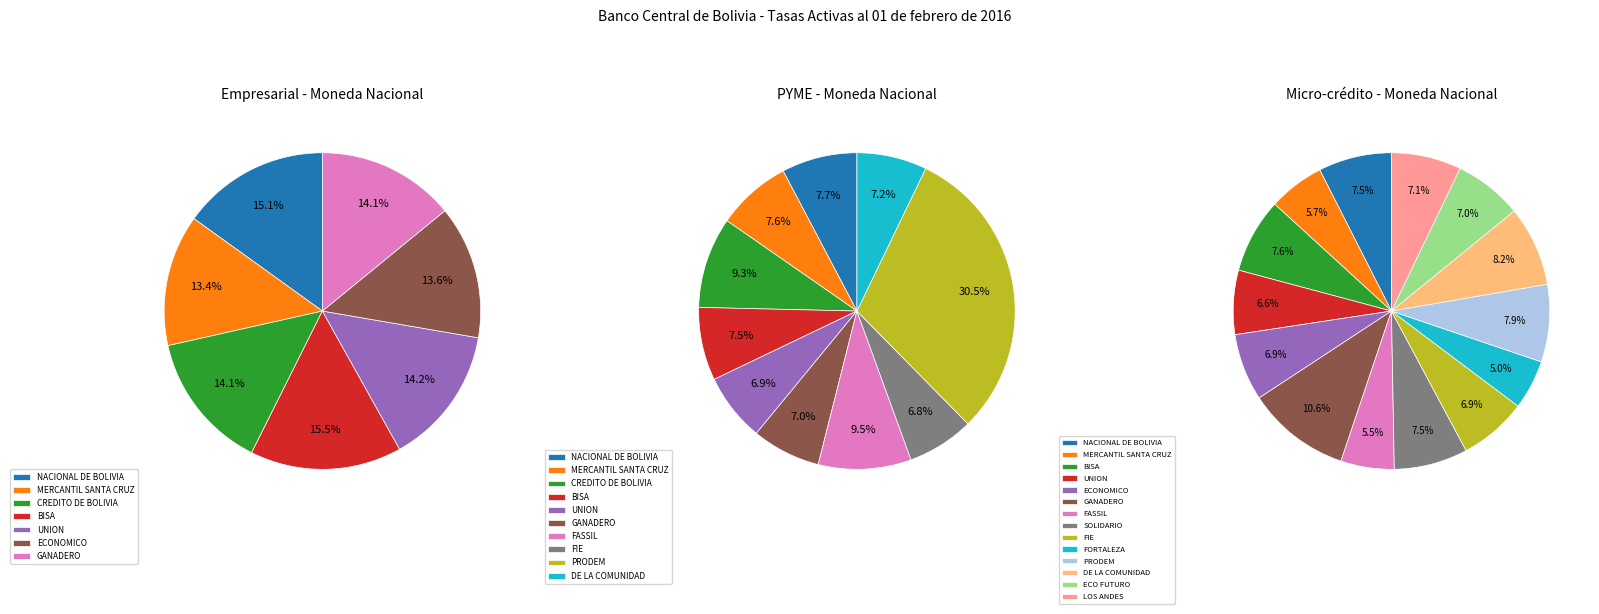

Is ECONOMICO the majority of the pie?

No